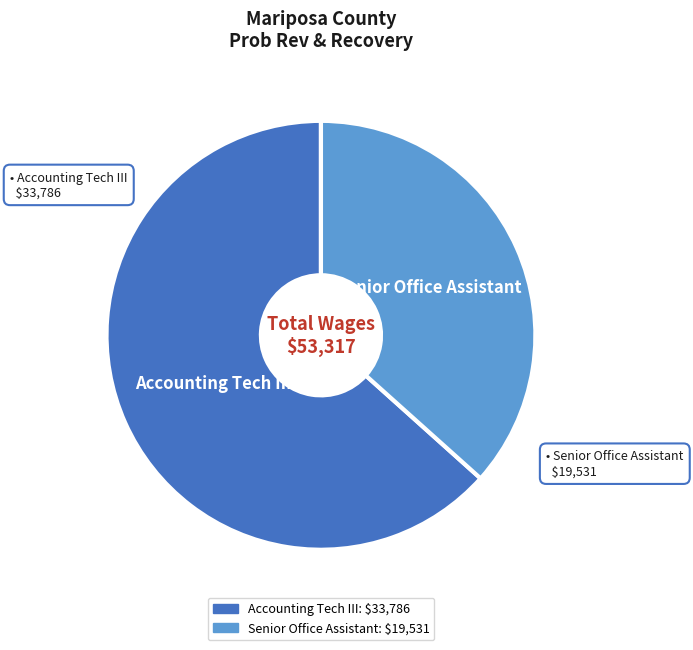

Combined, do Accounting Tech III and Senior Office Assistant account for over 50%?

Yes